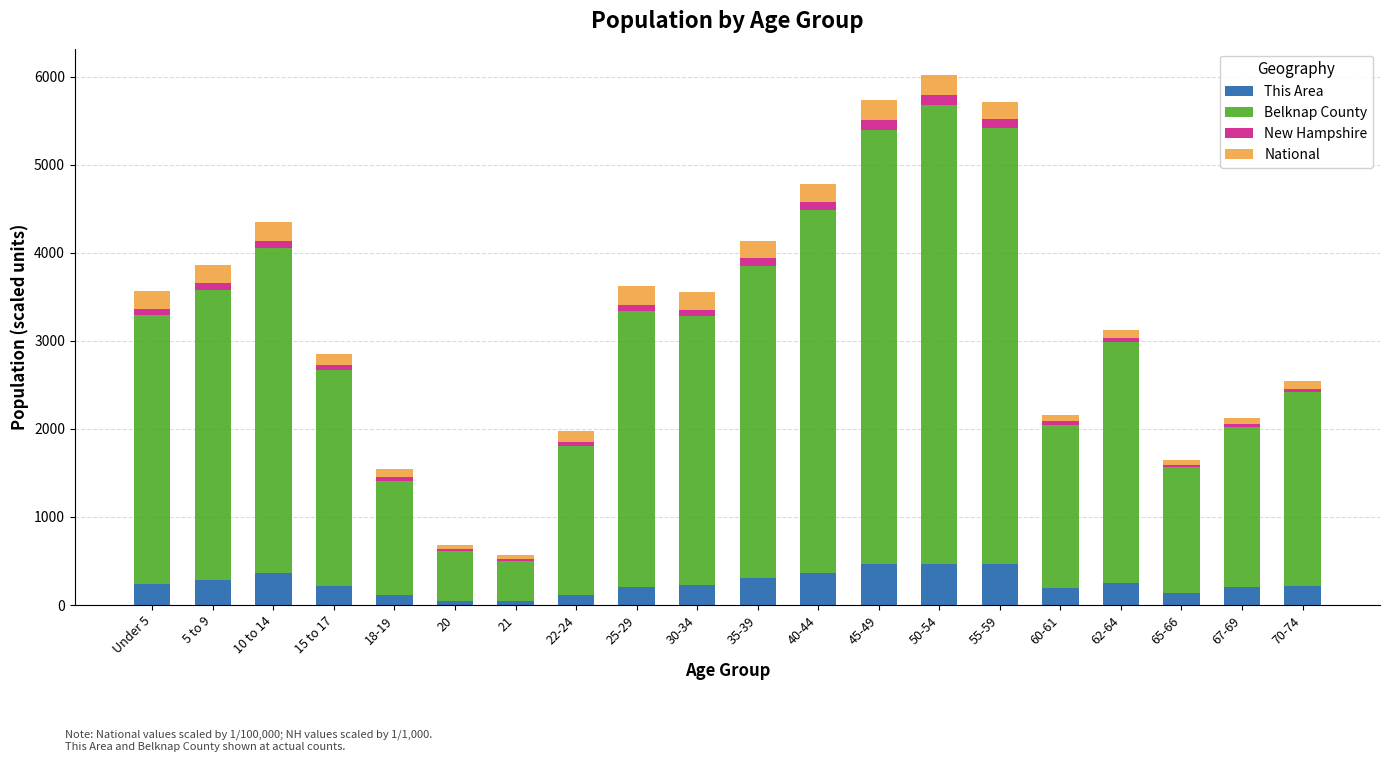

Are the bars horizontal?

No